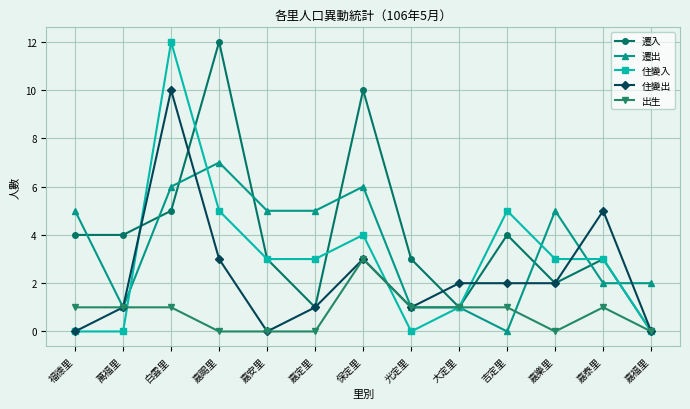

At which category does 住變出 reach its first local valley?

嘉安里